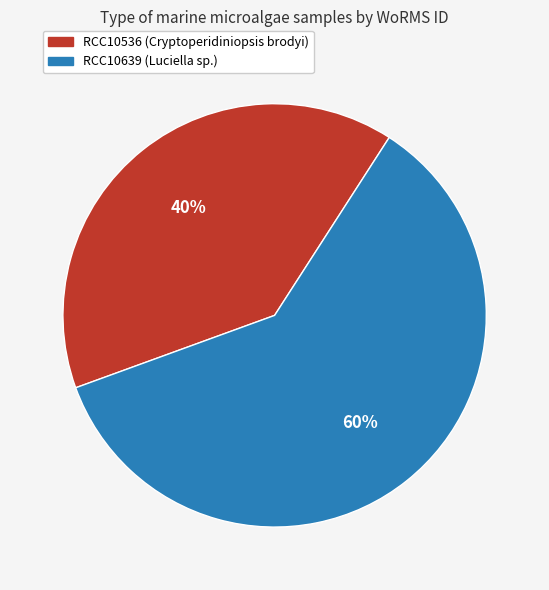

To the nearest percent, what percentage of the pie is RCC10536?

40%